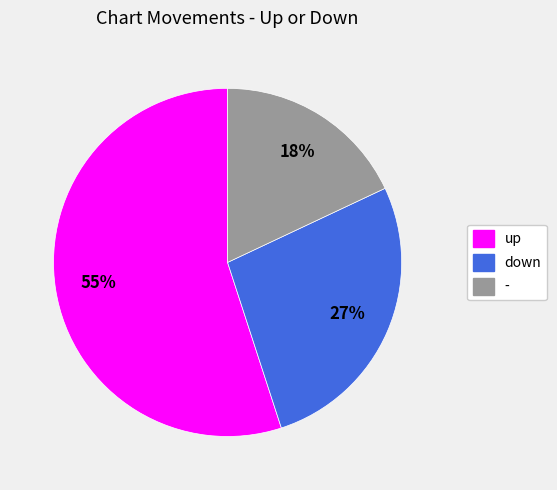

The - slice represents 27% of the pie. True or false?

False